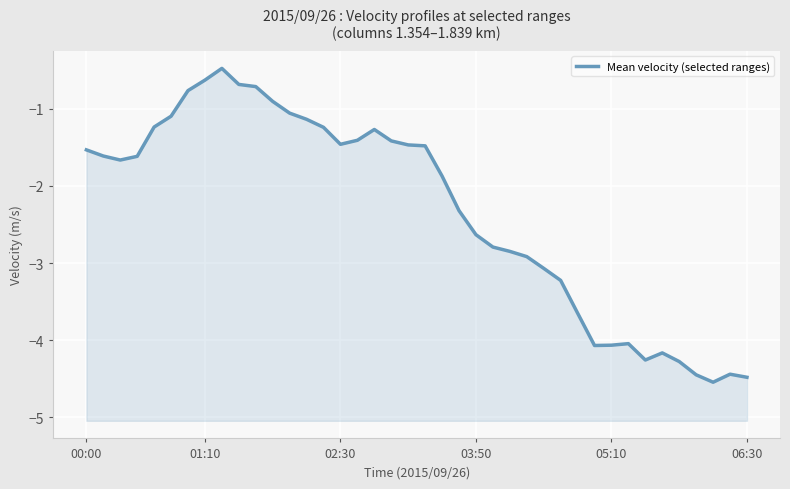

What is the greatest value displayed?

-0.5